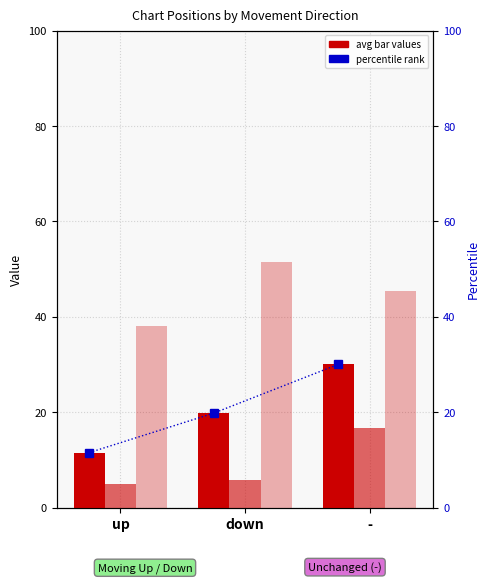

Rank the categories by avg peak position value from lowest to highest.

up, down, -